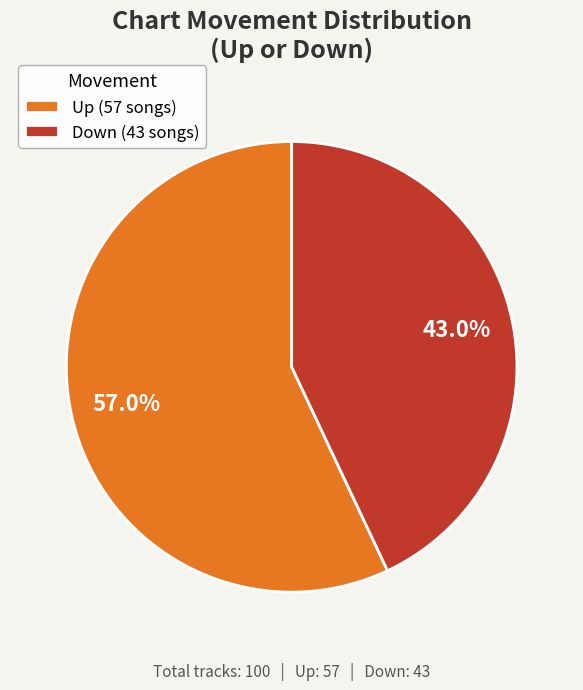

What portion of the pie excludes Up?

43.0%